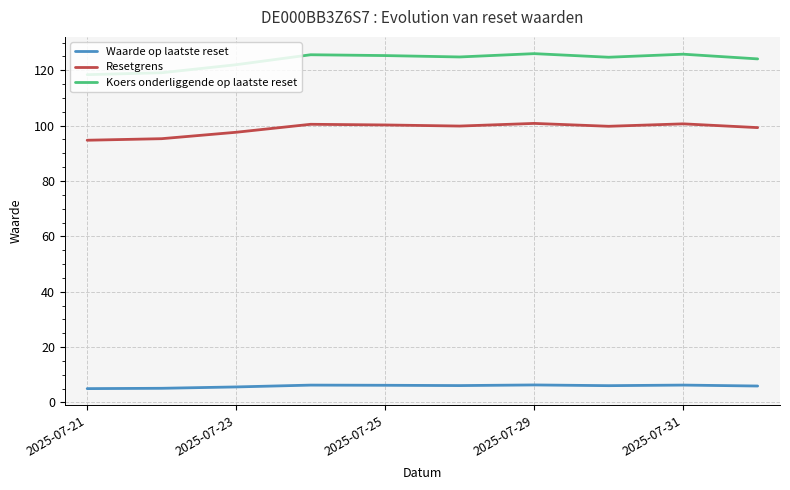

True or false: Resetgrens and Waarde op laatste reset cross at least once.

False